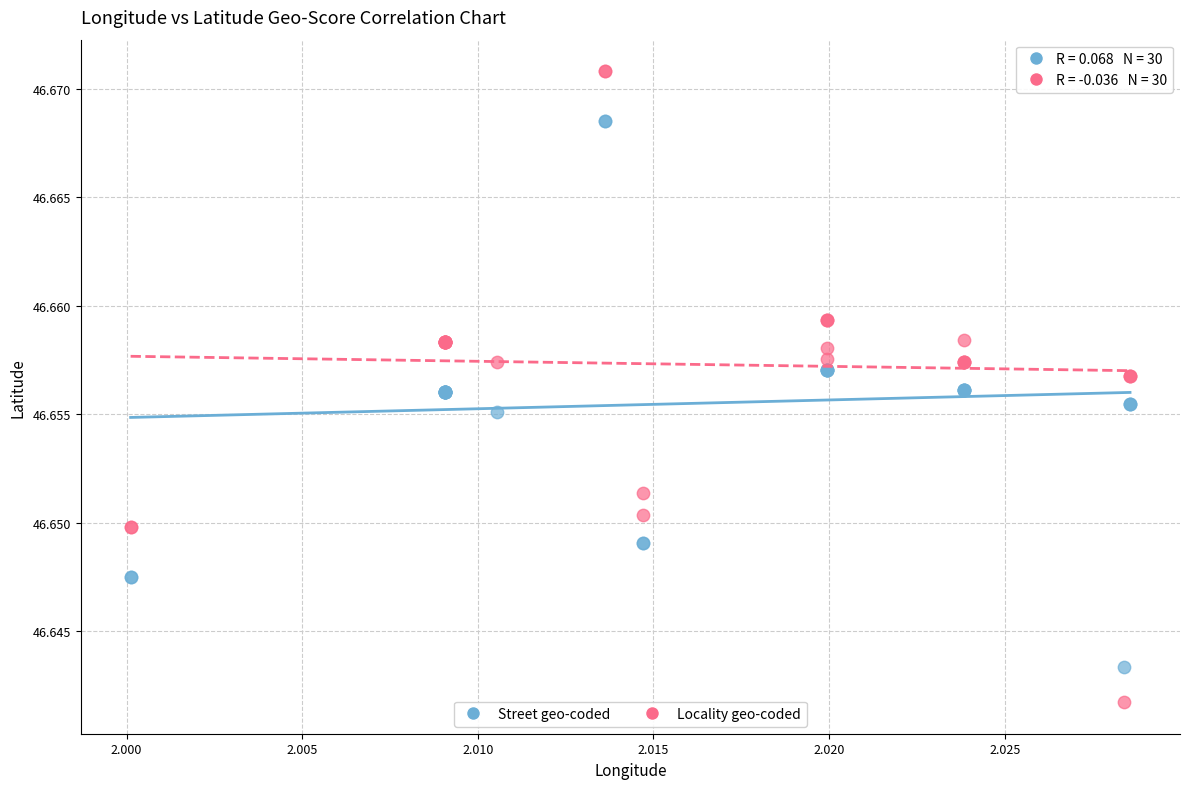

Which series reaches the minimum Y coordinate?

Locality geo-coded